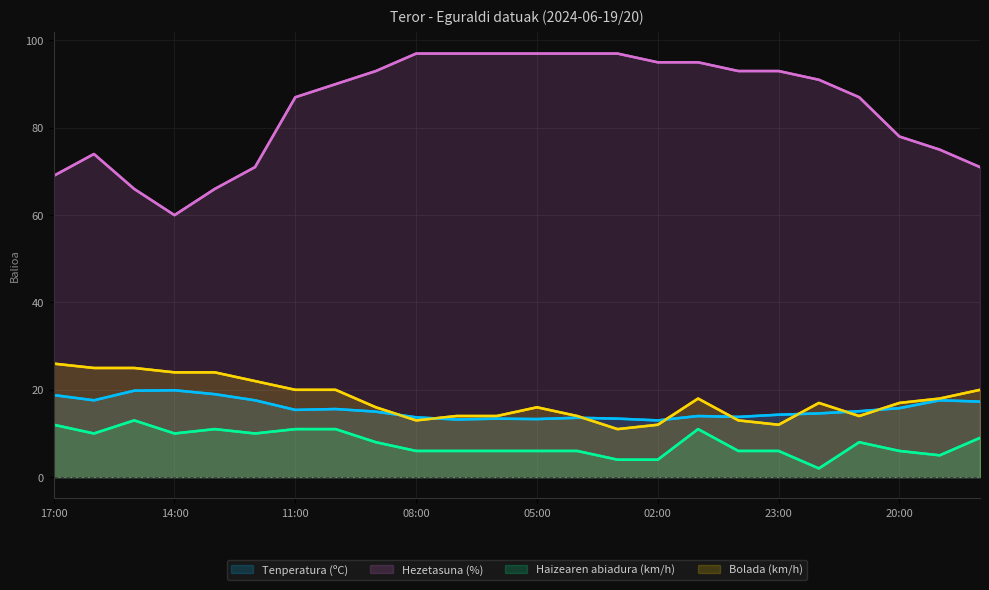

What is the difference between the highest and lowest values at 10:00?

79.0